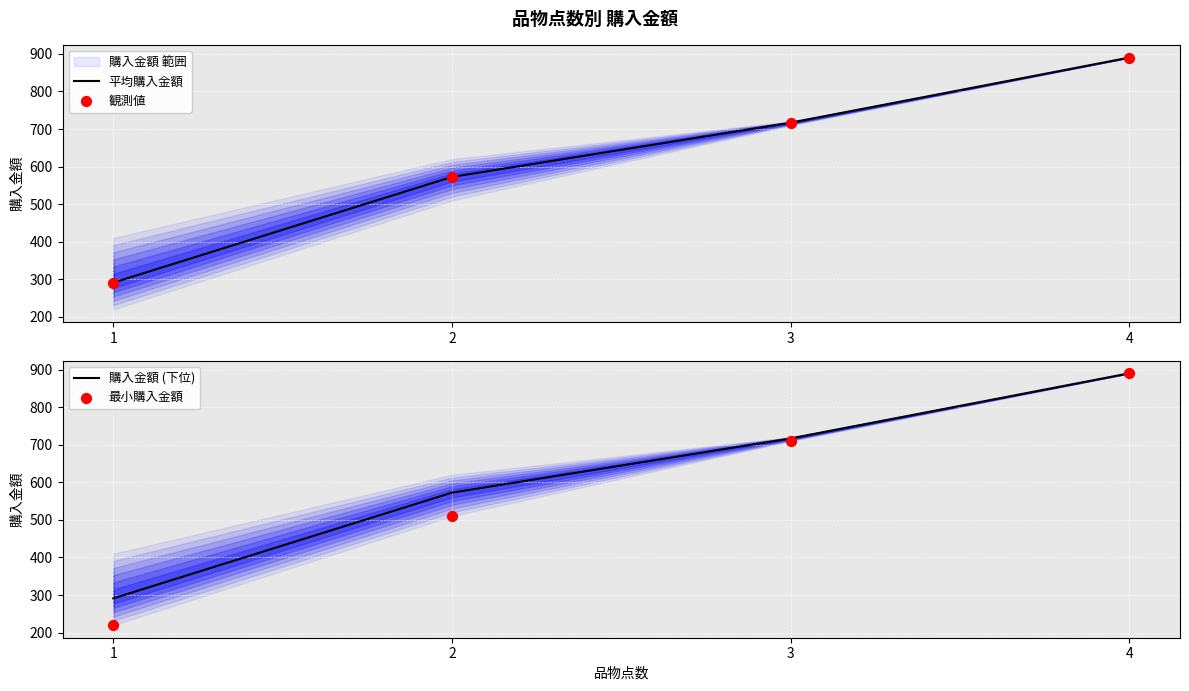

At how many categories does at least one series exceed 714?

2